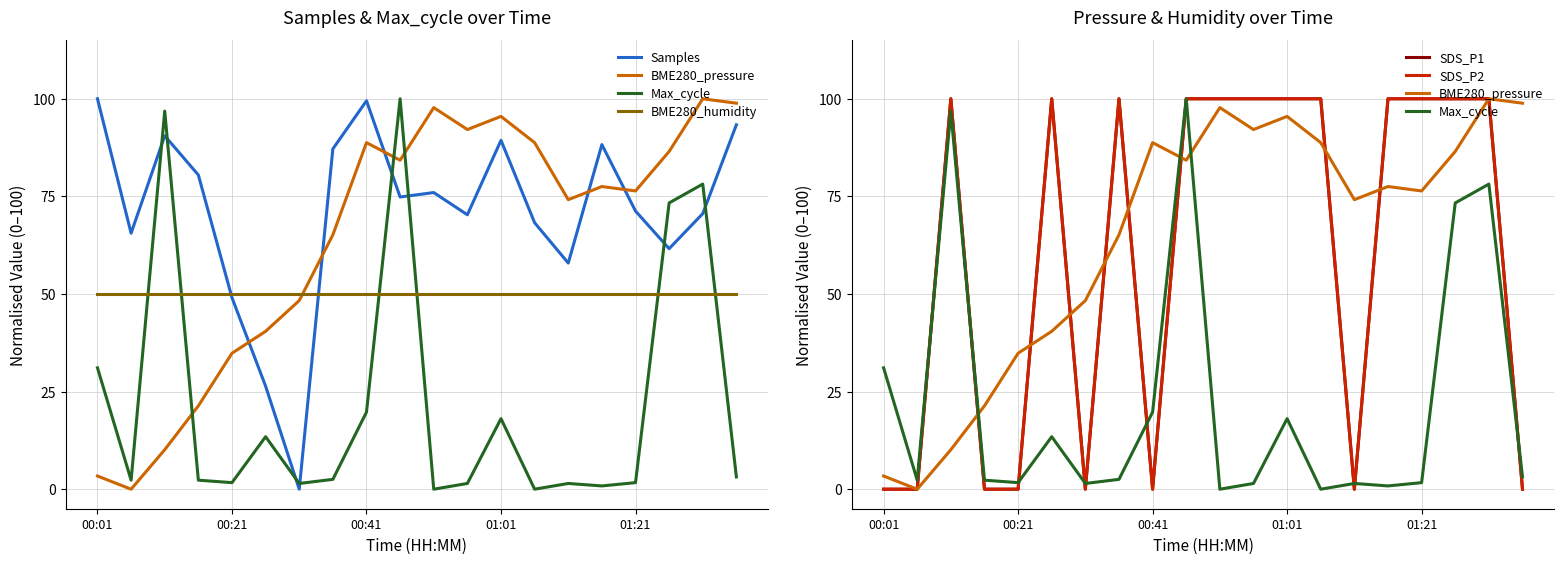

List the series in order of their peak value, highest first.

Samples, BME280_pressure, Max_cycle, SDS_P1, SDS_P2, BME280_humidity